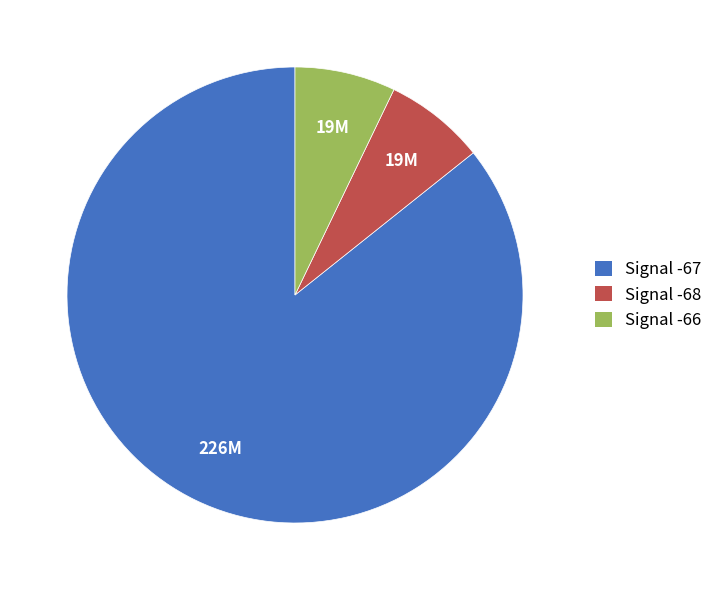

Is there a majority slice in this chart?

Yes